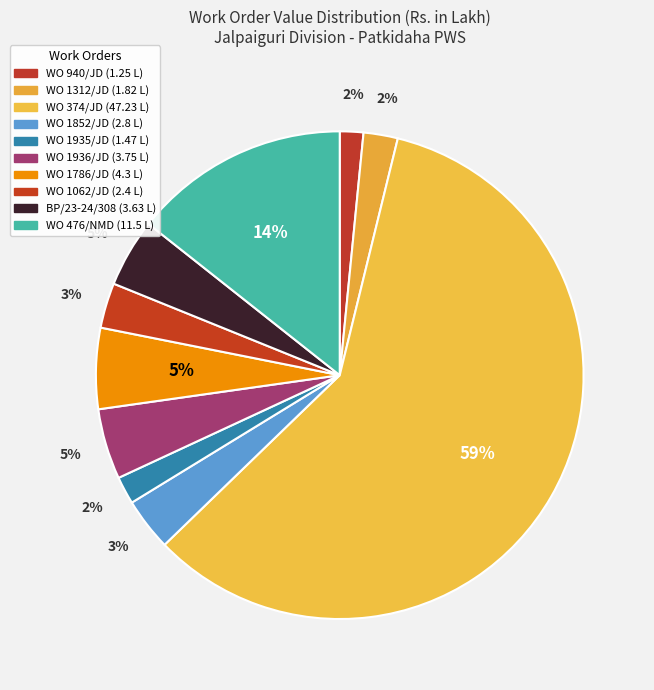

Which slice is the smallest?

WO 940/JD